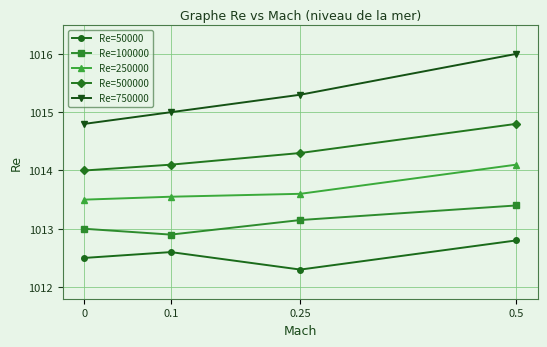

What is the difference between the highest and lowest values at 0.5?

3.2